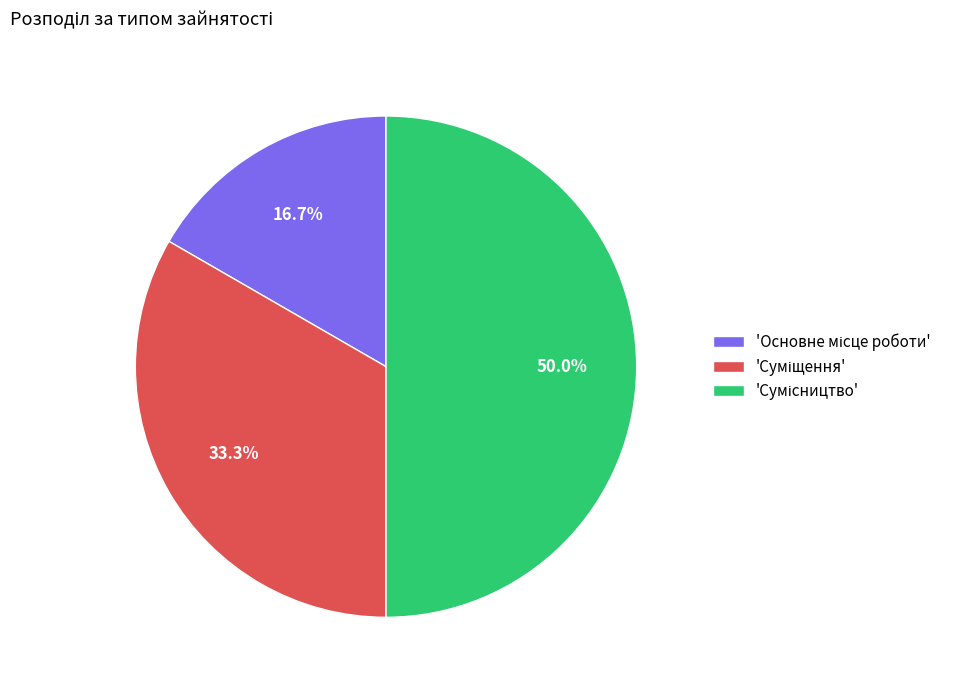

Which slice is the largest?

Сумісництво